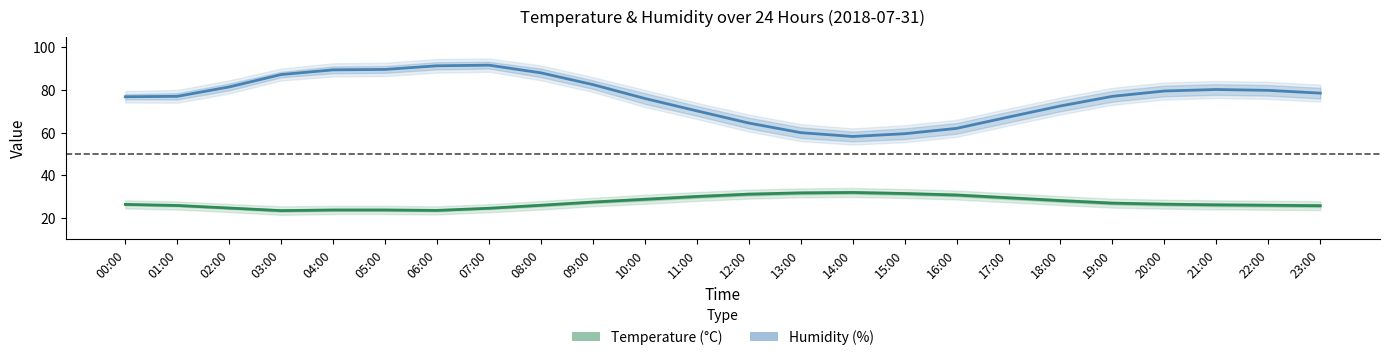

How many lines are shown in the chart?

2